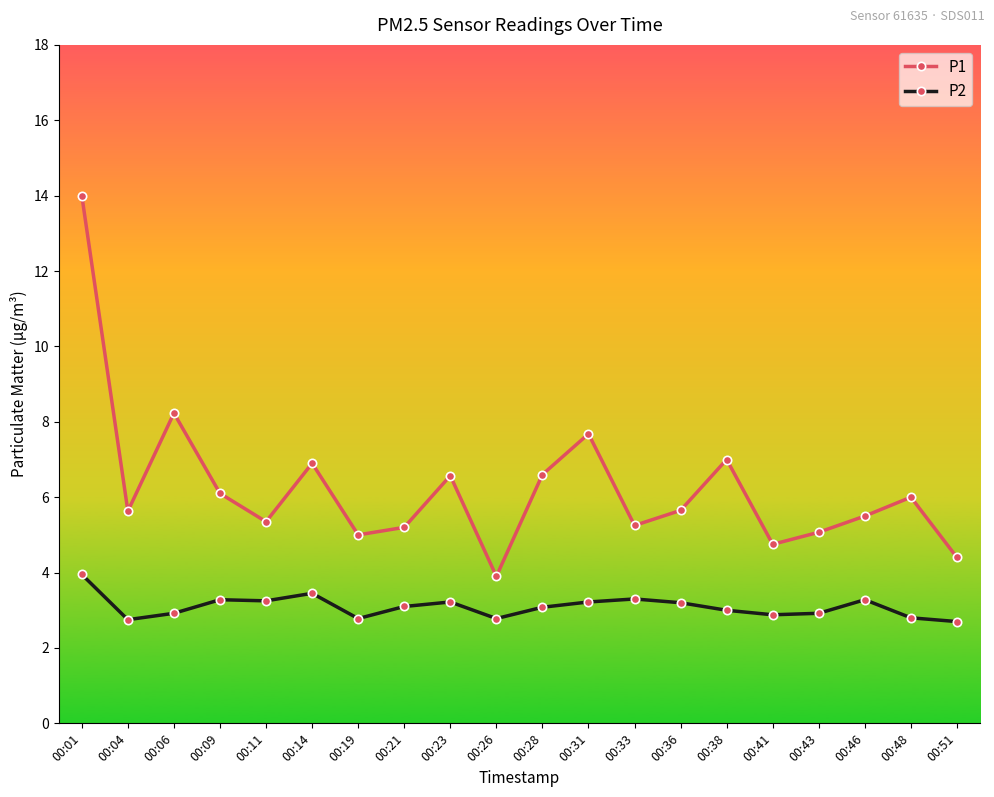

True or false: P1 and P2 cross at least once.

False